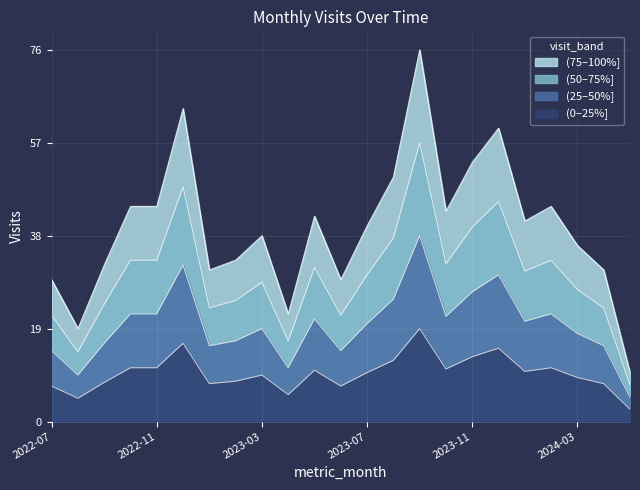

Reading left to right, what are all the values shown in this chart?

2022-07=7.2	2022-08=4.8	2022-09=8.0	2022-10=11.0	2022-11=11.0	2022-12=16.0	2023-01=7.8	2023-02=8.2	2023-03=9.5	2023-04=5.5	2023-05=10.5	2023-06=7.2	2023-07=10.0	2023-08=12.5	2023-09=19.0	2023-10=10.8	2023-11=13.2	2023-12=15.0	2024-01=10.2	2024-02=11.0	2024-03=9.0	2024-04=7.8	2024-05=2.5